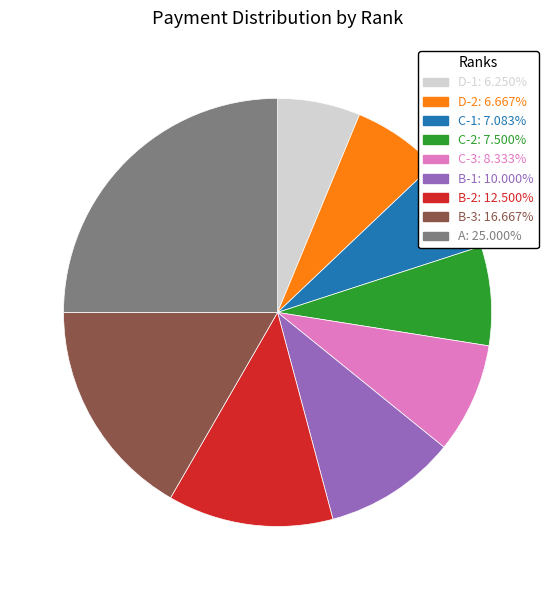

Does A account for over 50% of the chart?

No